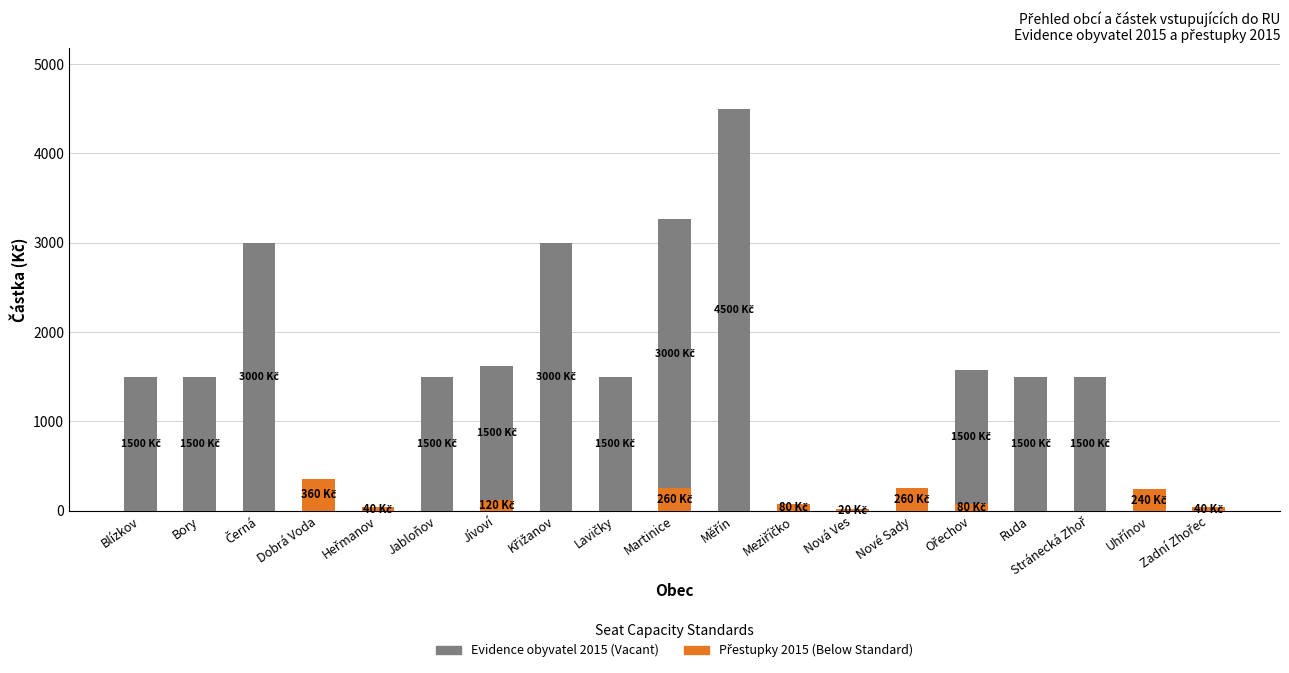

Count the number of categories in the chart.

19